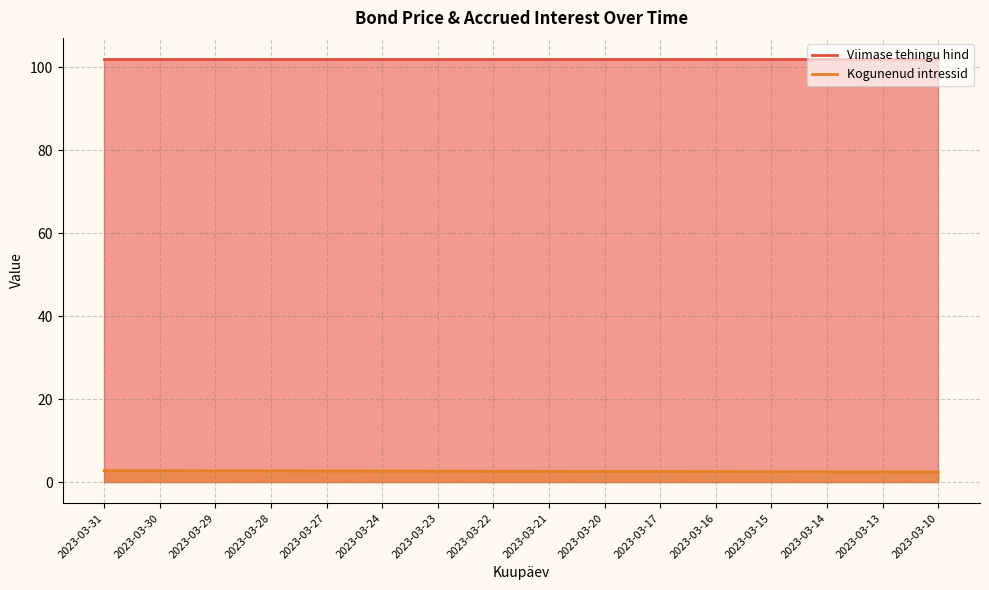

How many lines are shown in the chart?

2